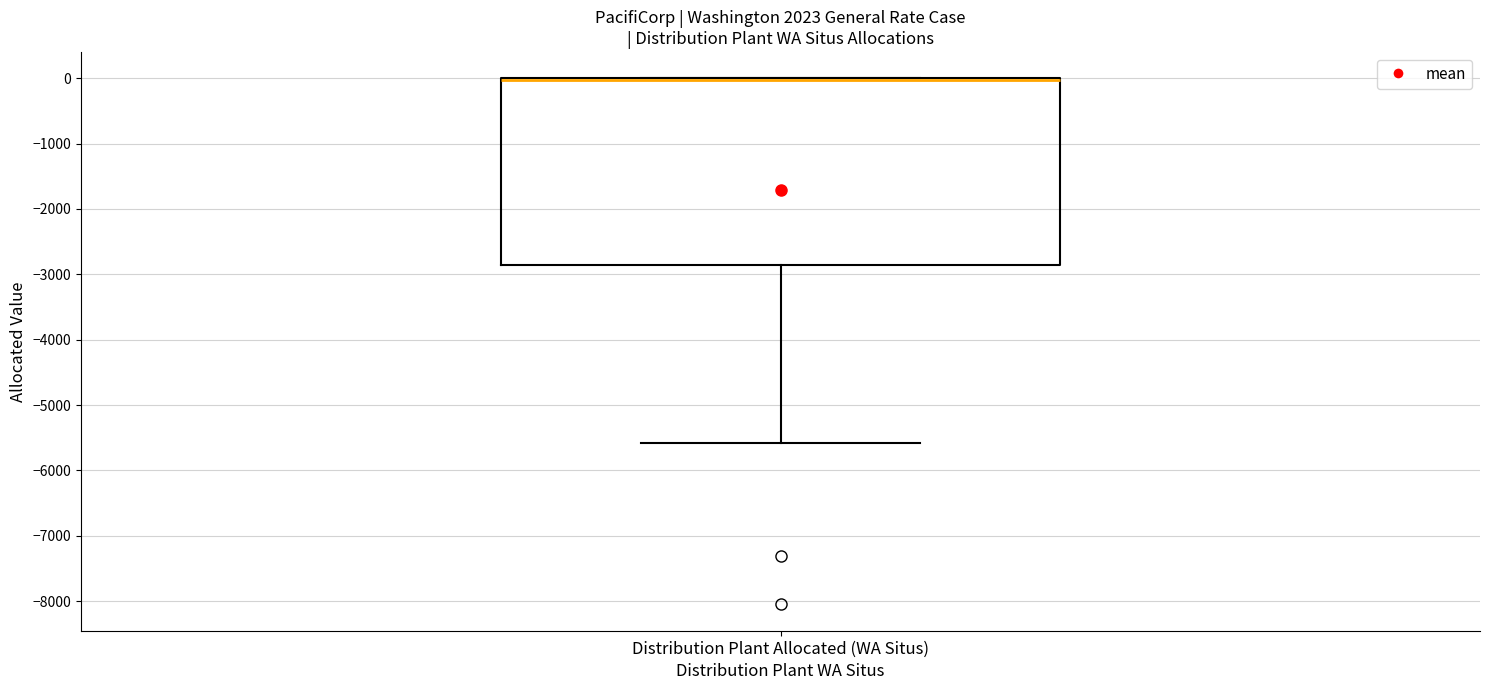

Where does the lower whisker of the box for Distribution Plant Allocated (WA Situs) end on the y-axis? The values are not printed on the chart, so give them approximately, as read against the axis.

-5600